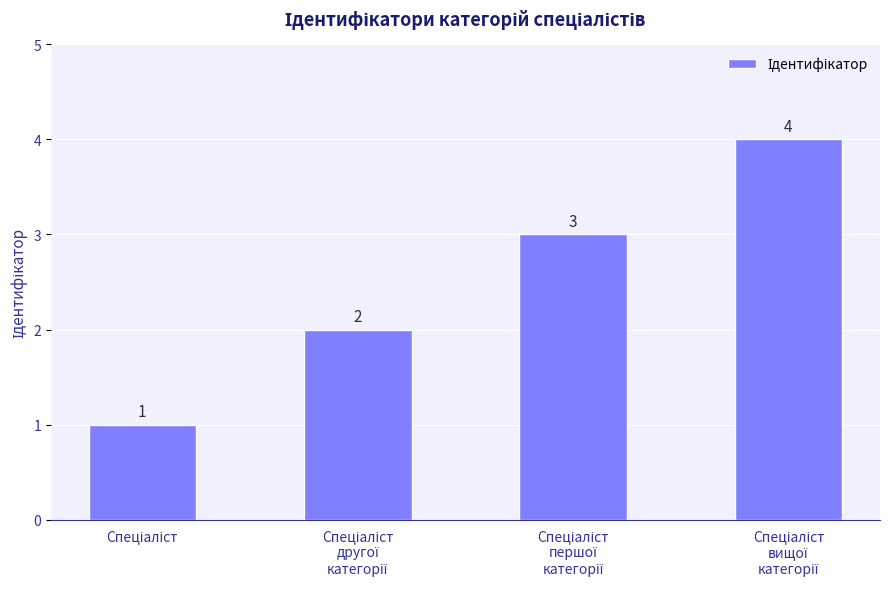

How many values are between 2 and 4?

3